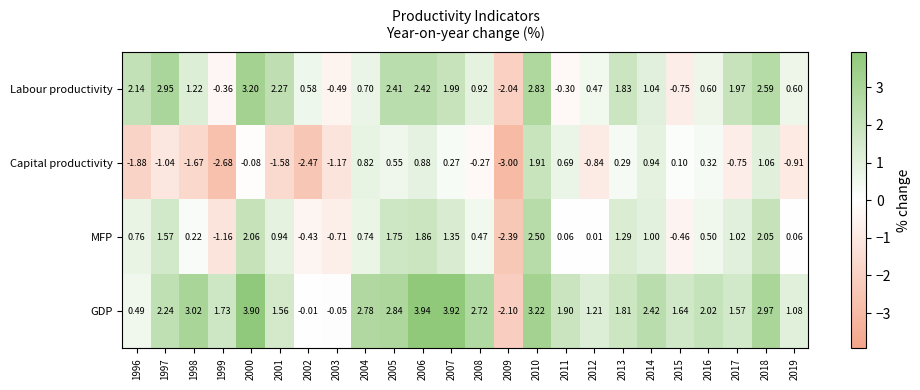

Which series has the widest spread of values?

GDP